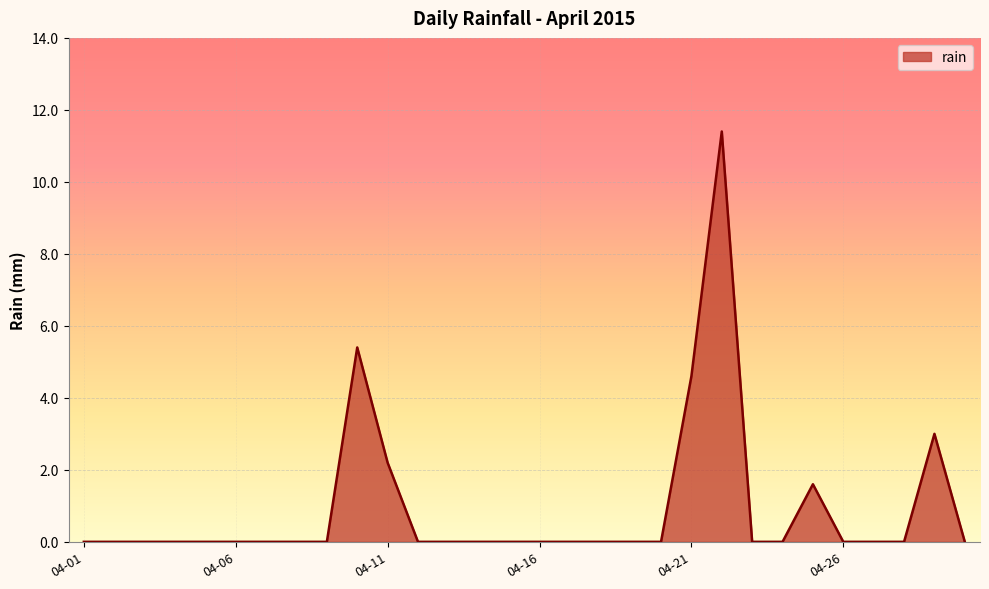

True or false: the data shows 4.6 at 04-21.

True